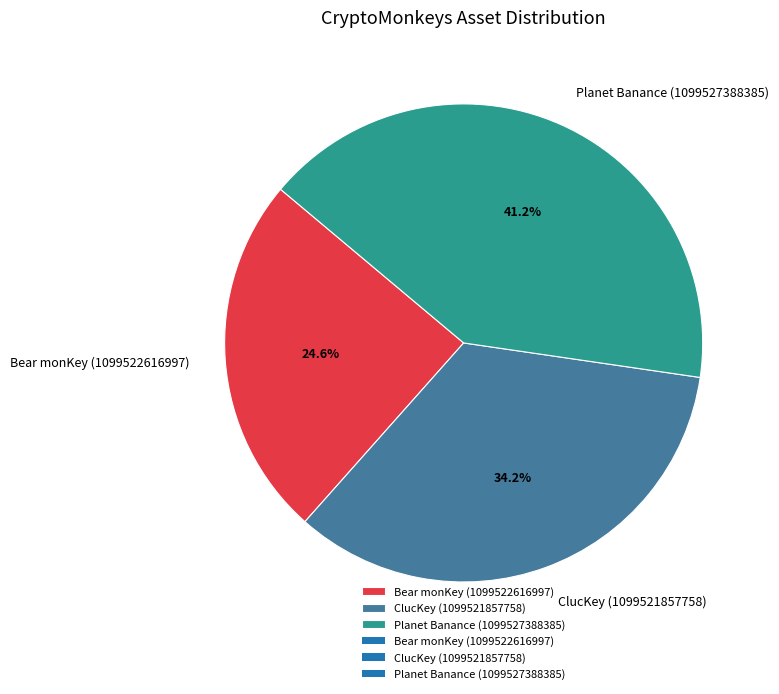

How many slices are in this pie chart?

3